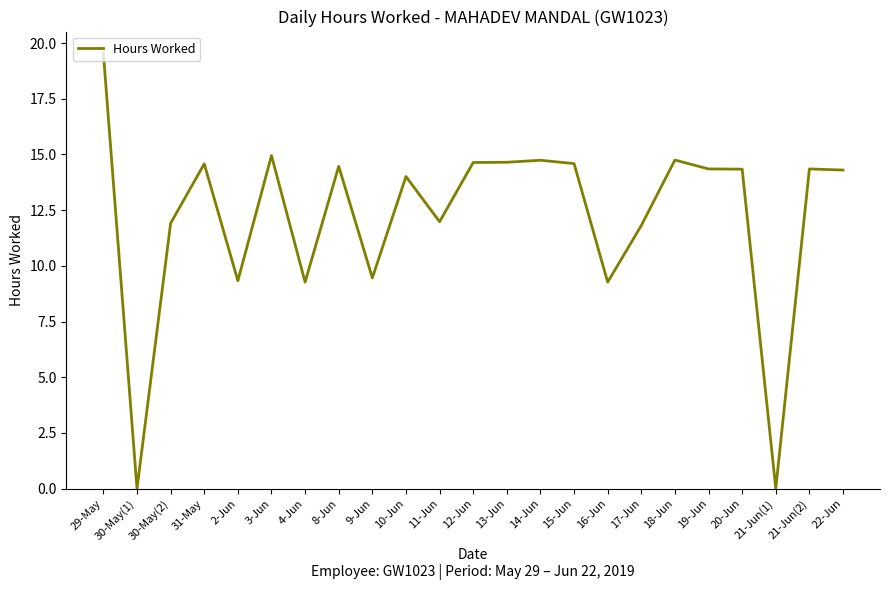

What position from the right is 8-Jun?

16